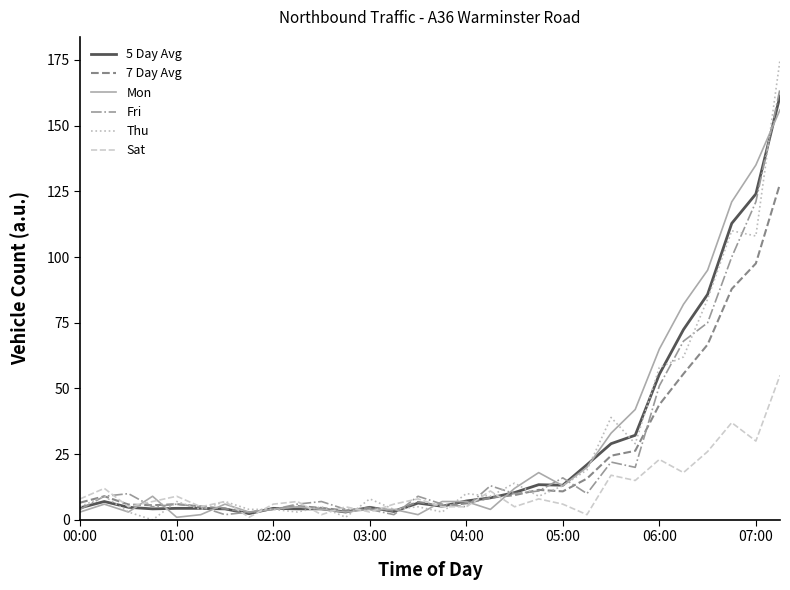

What are all the series names shown in the legend?

5 Day Avg, 7 Day Avg, Mon, Fri, Thu, Sat